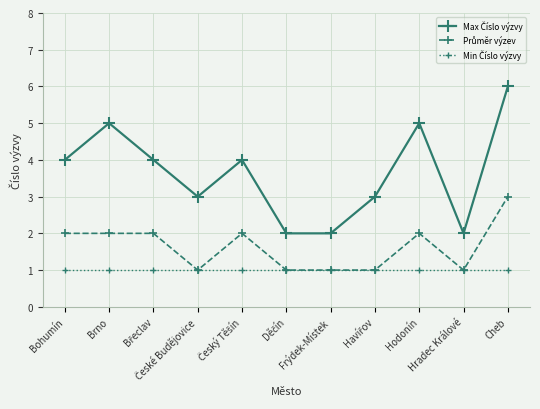

What is the maximum value shown in the chart?

6